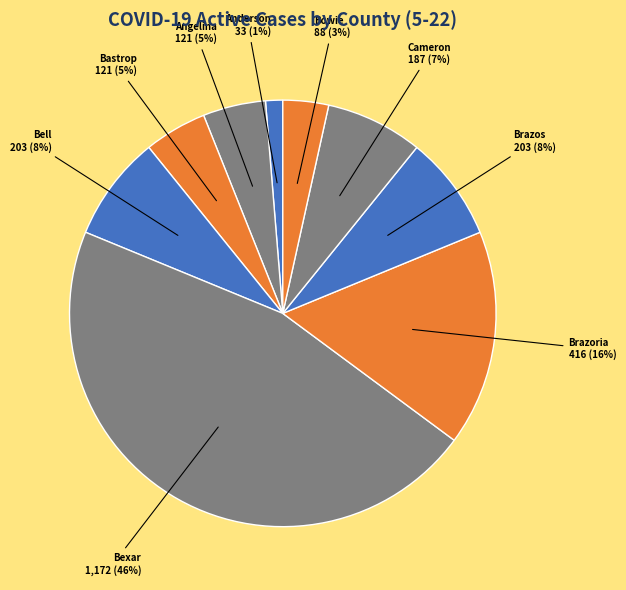

Count the number of slices in the pie.

9